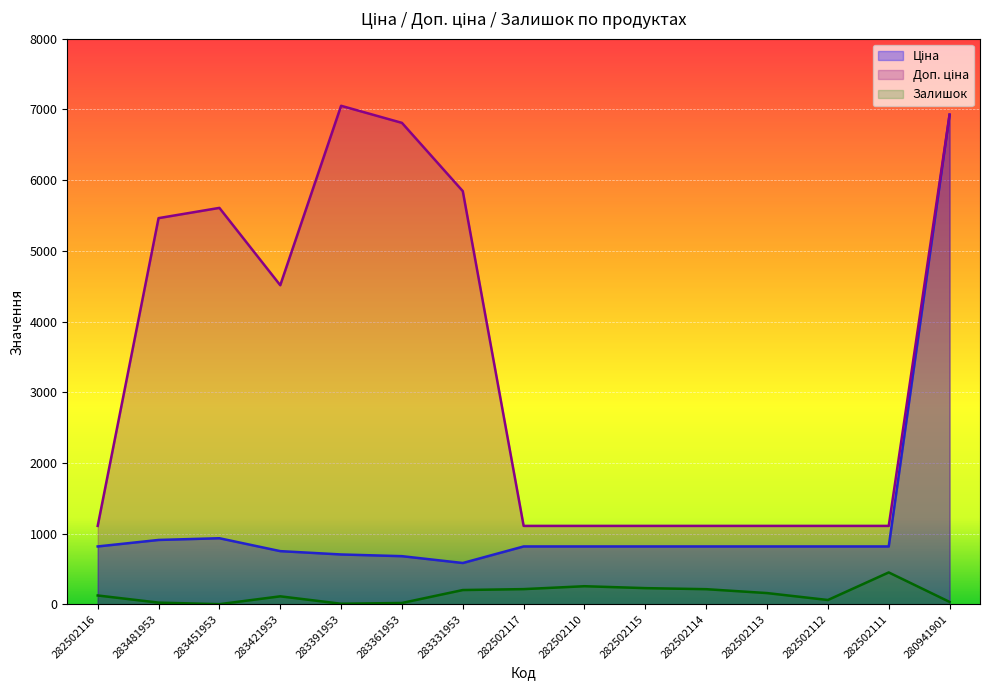

What is the difference between the maximum and minimum values in the Залишок series?

449.0